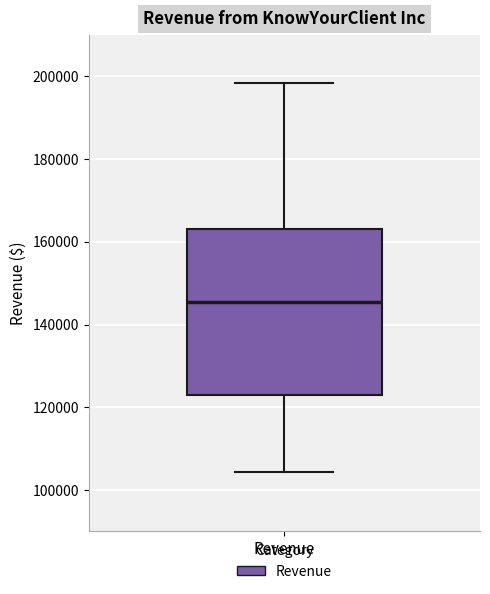

Transcribe this box plot: give where the median line is, the range the box spans, and where the two whiskers end, as read against the y-axis. The values are not printed on the chart, so give them approximately, as read against the axis.

median 146000, box 124000 to 164000, whiskers 104000 to 198000